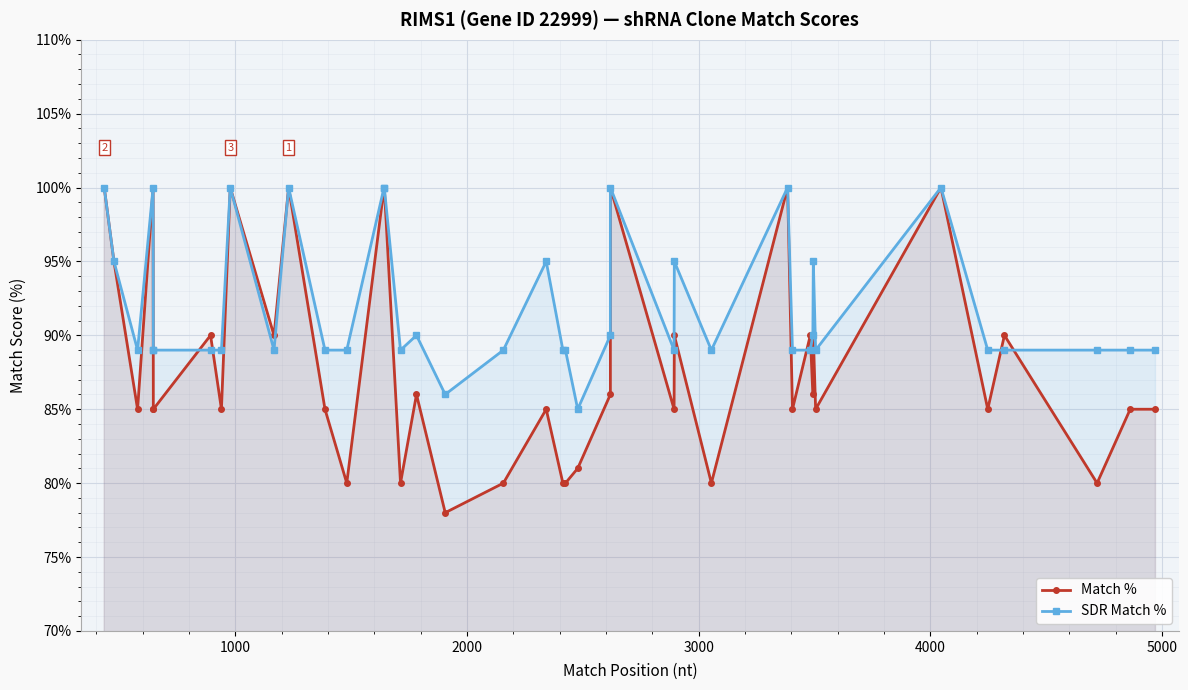

How many lines are shown in the chart?

2